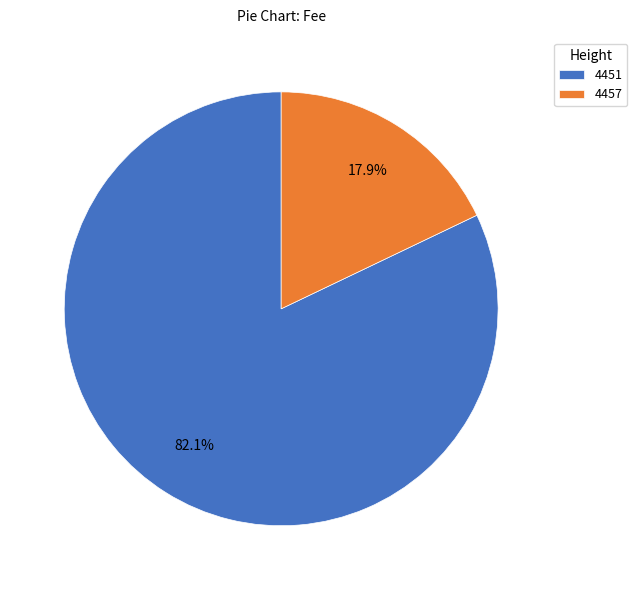

How many segments does this pie chart have?

2